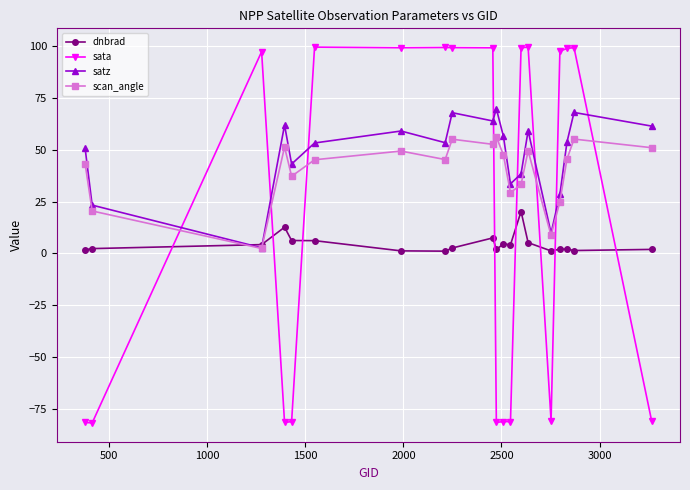

What is the minimum value shown in the chart?

-81.5